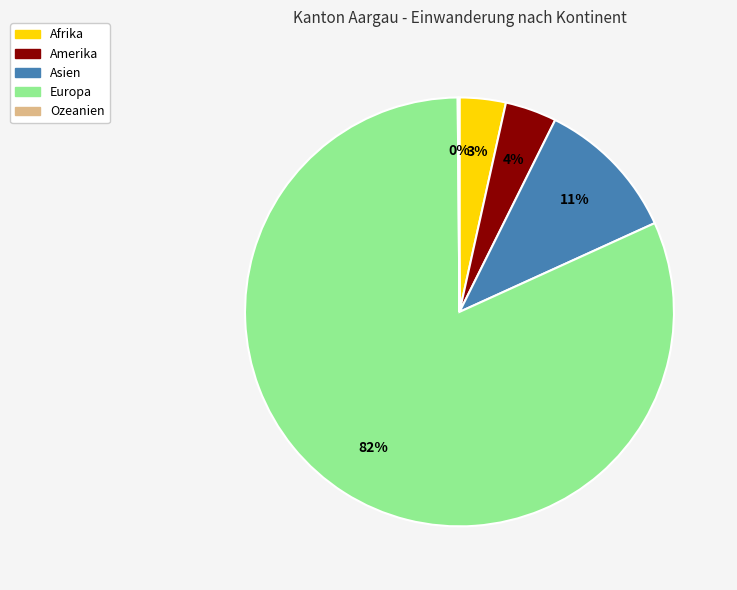

Is it true that Asien is 11% of the pie?

True